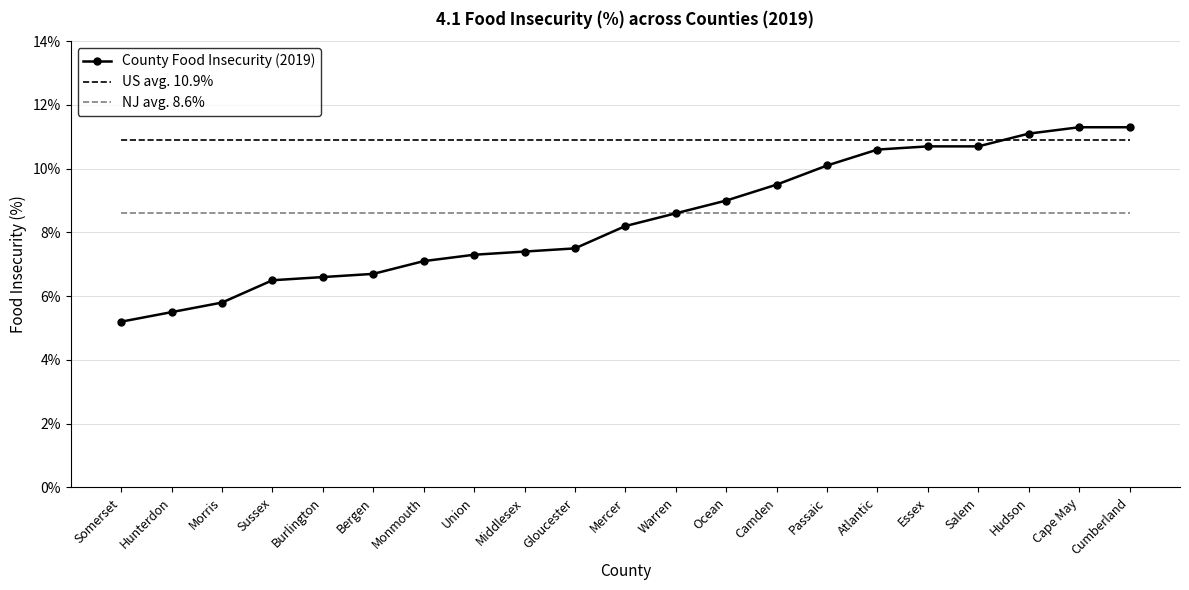

What is the label of the 17th point from the left?

Essex